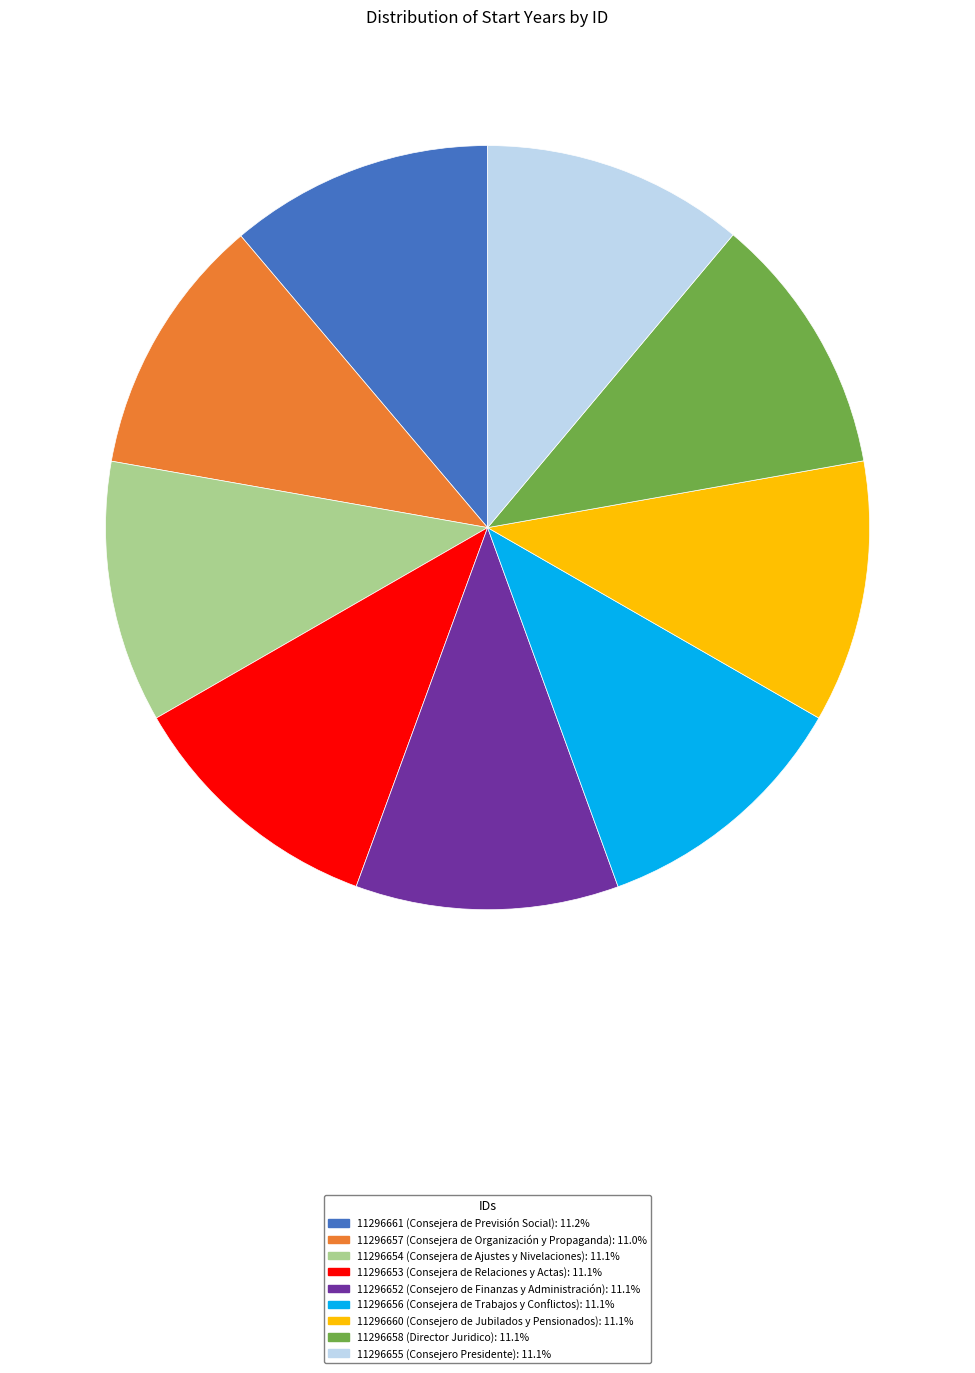

Is 11296652 the majority of the pie?

No